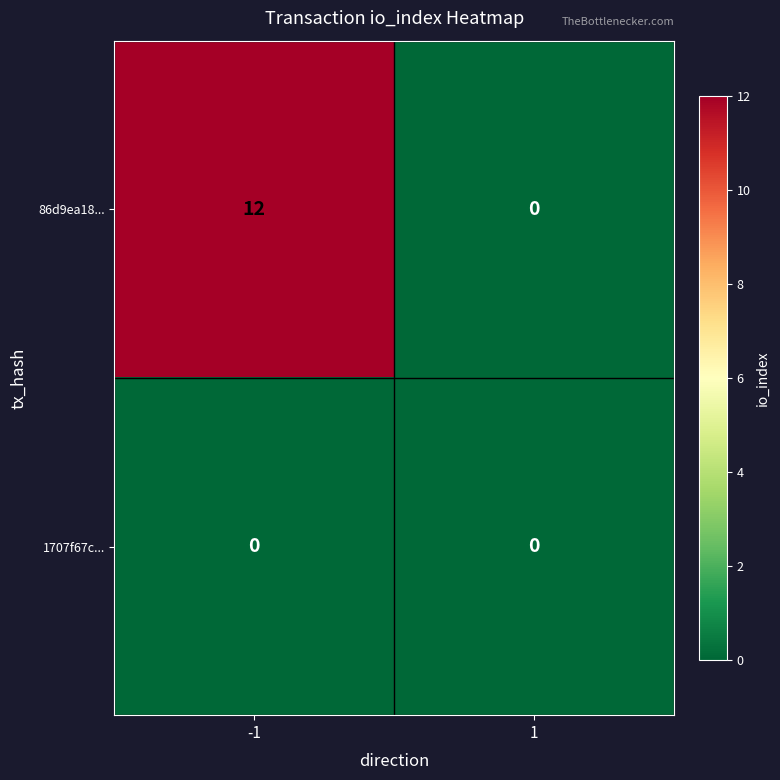

Is it true that 86d9ea18... equals -8 at 1?

False